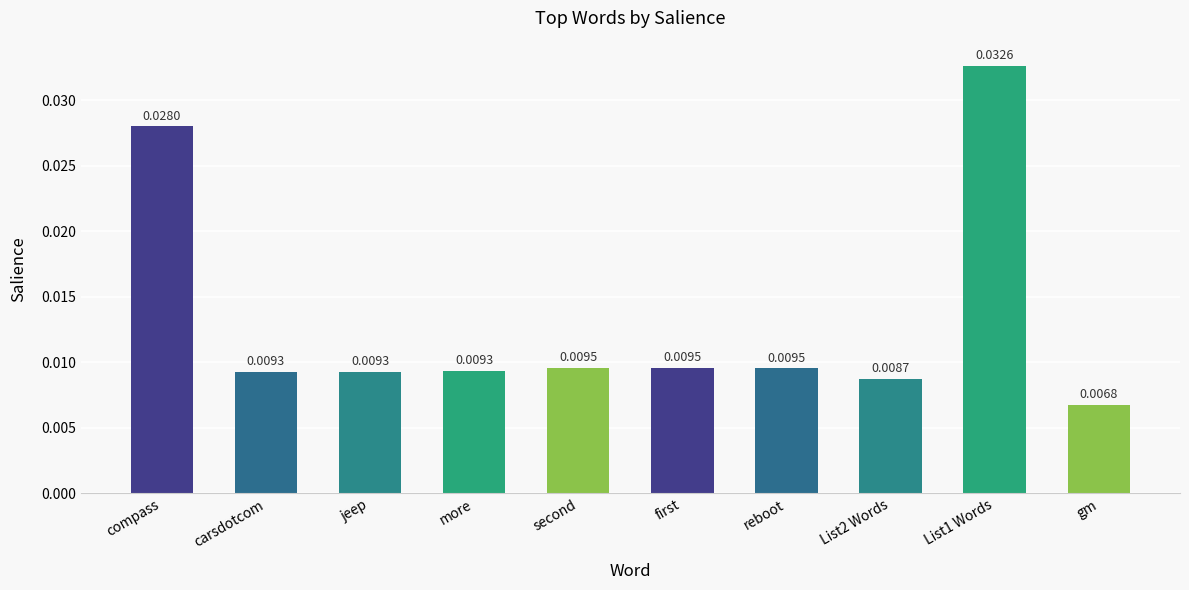

Which category has the lowest value across all series?

gm